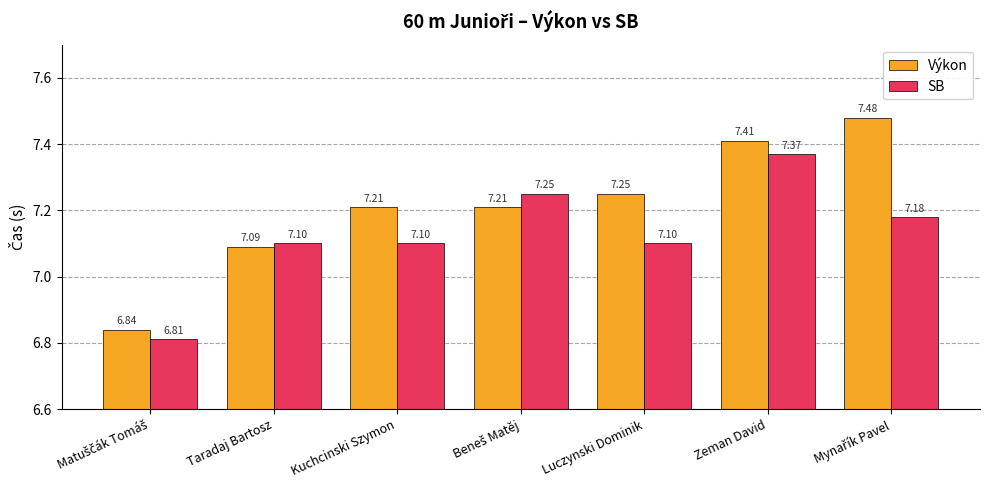

At which label does SB reach its peak?

Zeman David